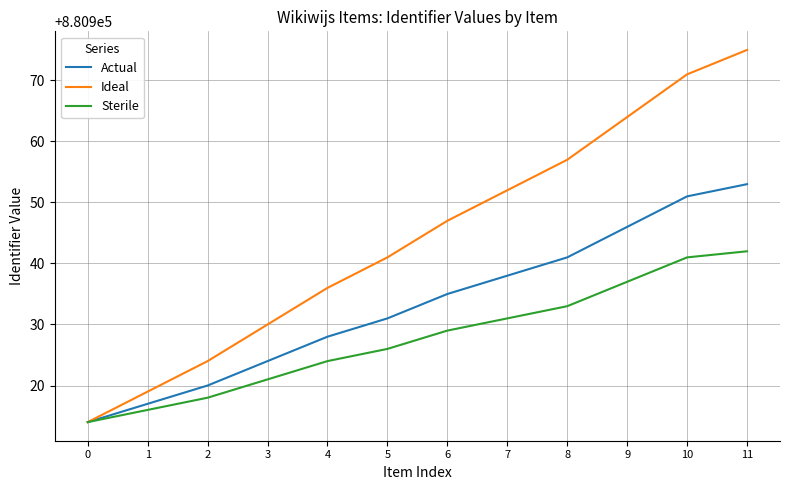

List the series in order of their overall mean, lowest first.

Sterile, Actual, Ideal